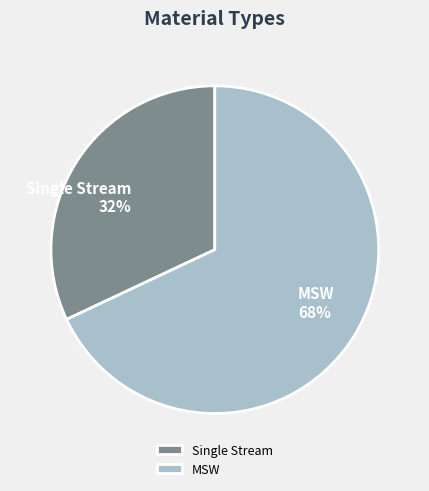

Which slice is the largest?

MSW